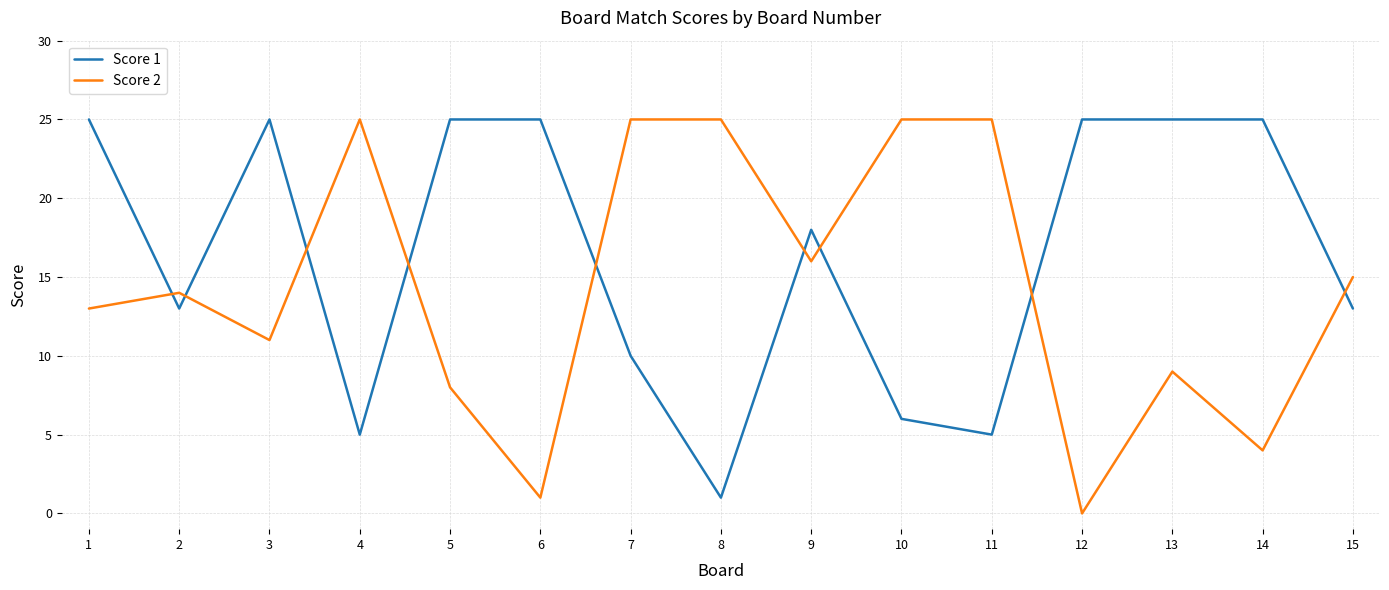

Where do Score 2 and Score 1 first cross each other?

1 and 2